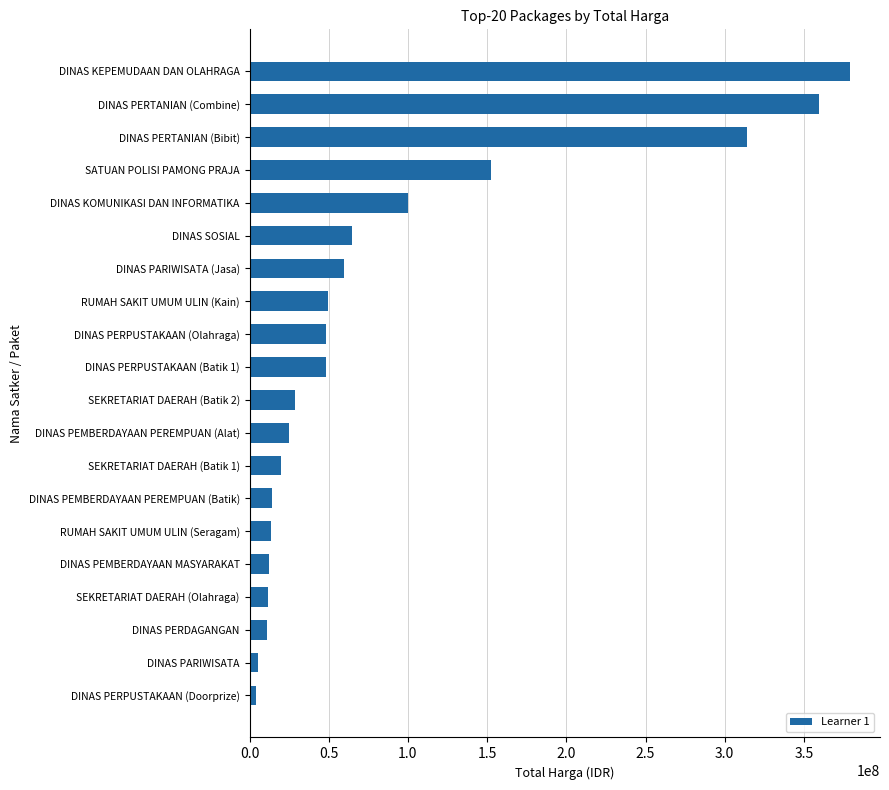

The chart shows a value of 379075000 at DINAS KEPEMUDAAN DAN OLAHRAGA. True or false?

True